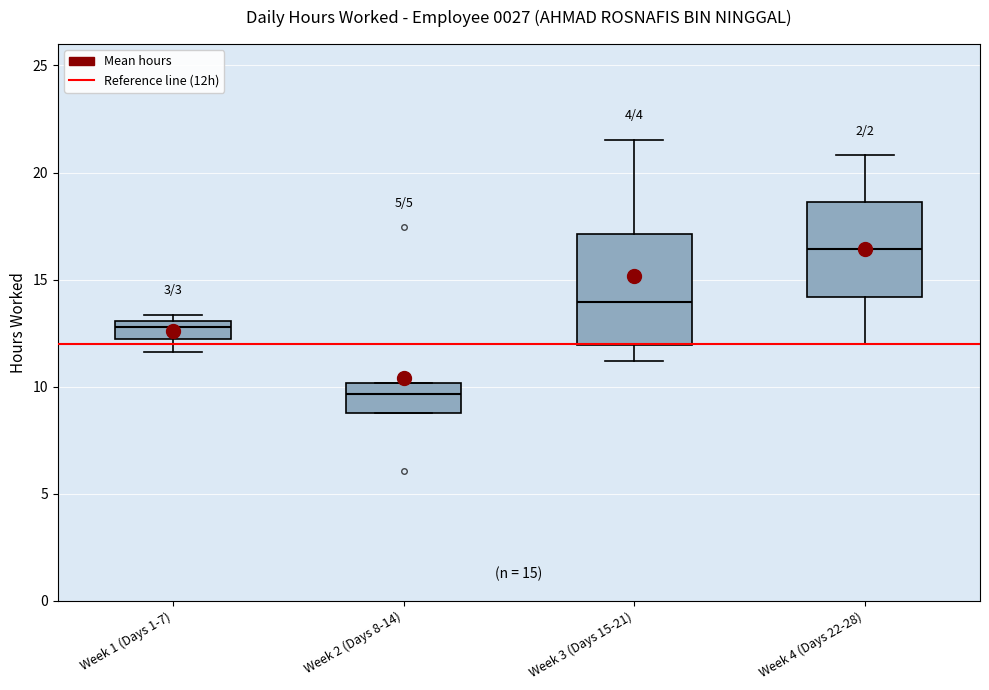

Comparing the boxes themselves (not the whiskers), which one is the tallest?

Week 3 (Days 15-21)